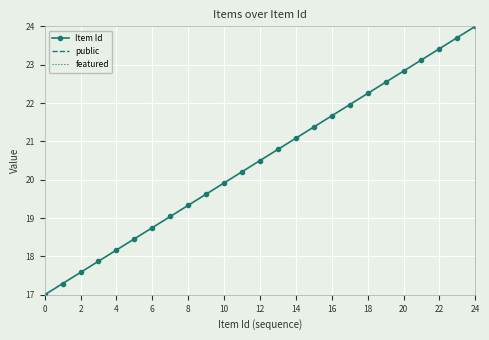

Is this an area chart (filled region under the line)?

No